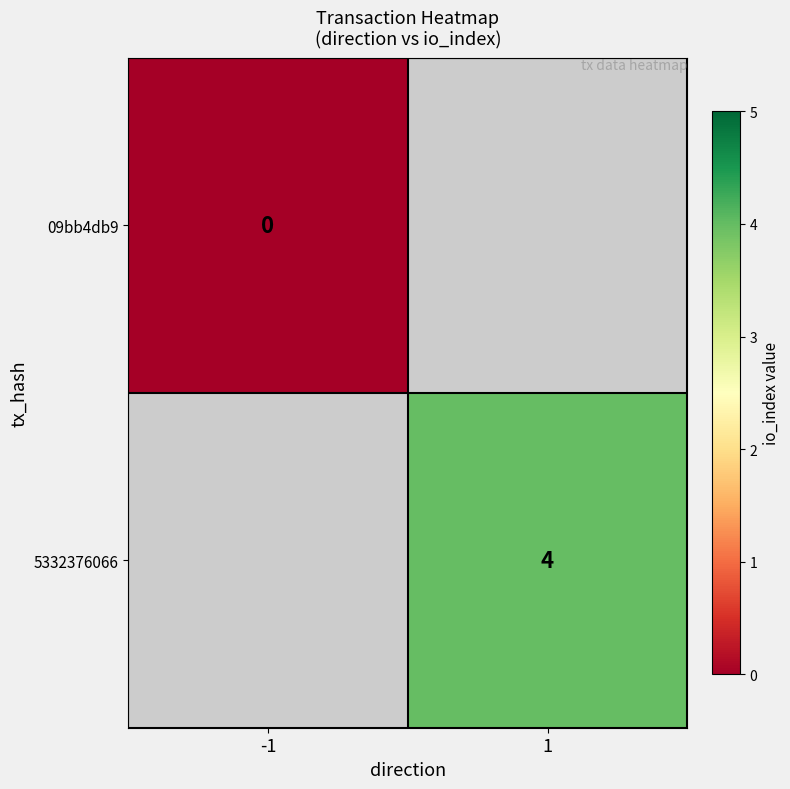

The 5332376066 series shows 2 at 1. True or false?

False